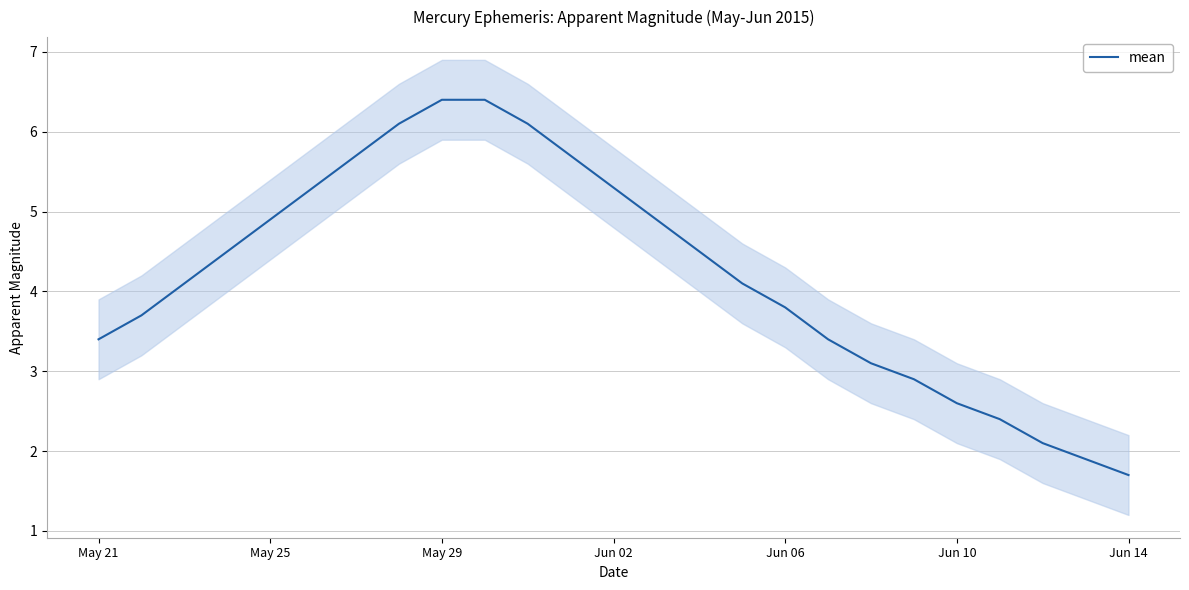

Does the chart display data point markers on the line(s)?

No